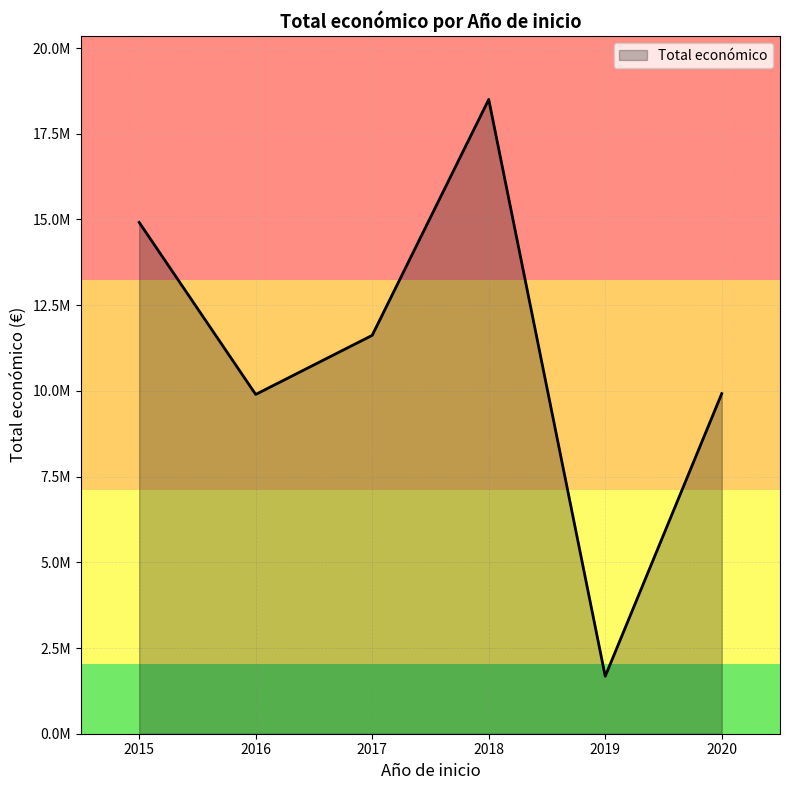

What is the sum of all values?

66533836